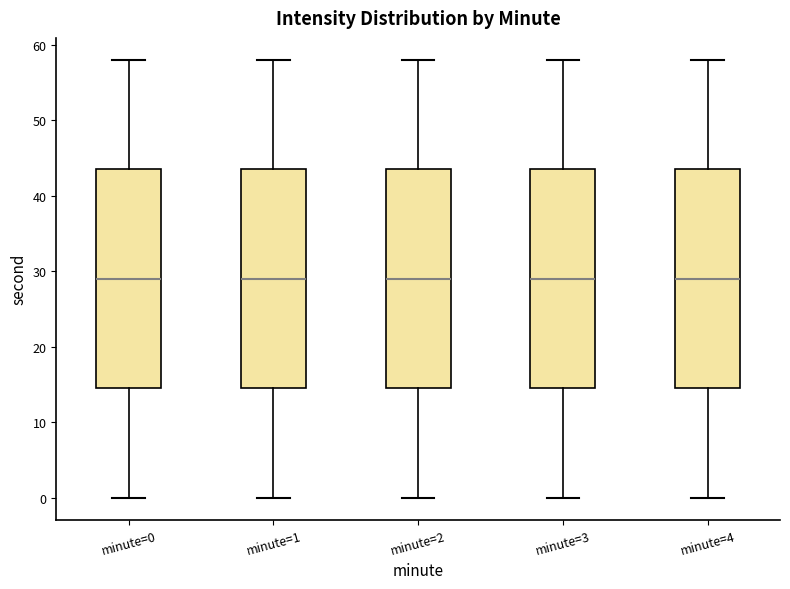

Reading left to right, read every box against the y-axis: the position of its median line, the range the box covers, and the ends of its whiskers. The values are not printed on the chart, so give them approximately, as read against the axis.

minute=0: median 29, box 15 to 44, whiskers 0 to 58
minute=1: median 29, box 15 to 44, whiskers 0 to 58
minute=2: median 29, box 15 to 44, whiskers 0 to 58
minute=3: median 29, box 15 to 44, whiskers 0 to 58
minute=4: median 29, box 15 to 44, whiskers 0 to 58